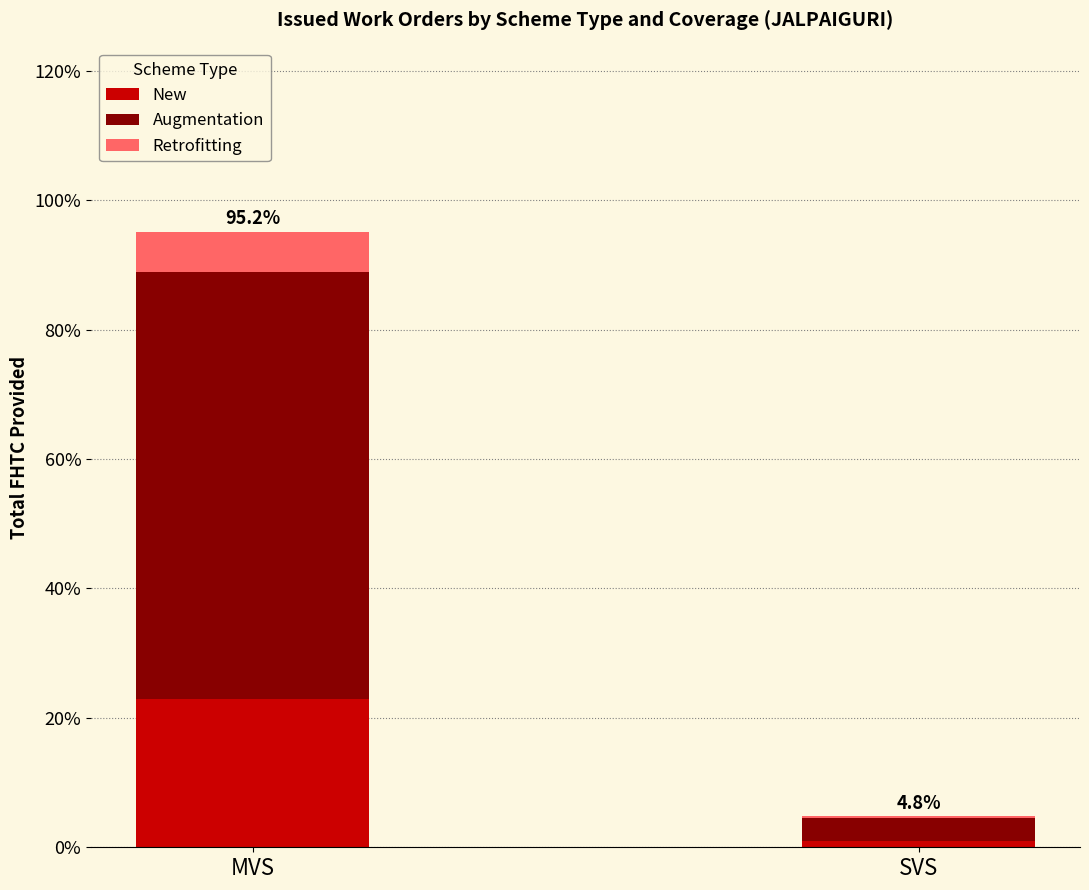

At which category is the sum across all series the highest?

MVS